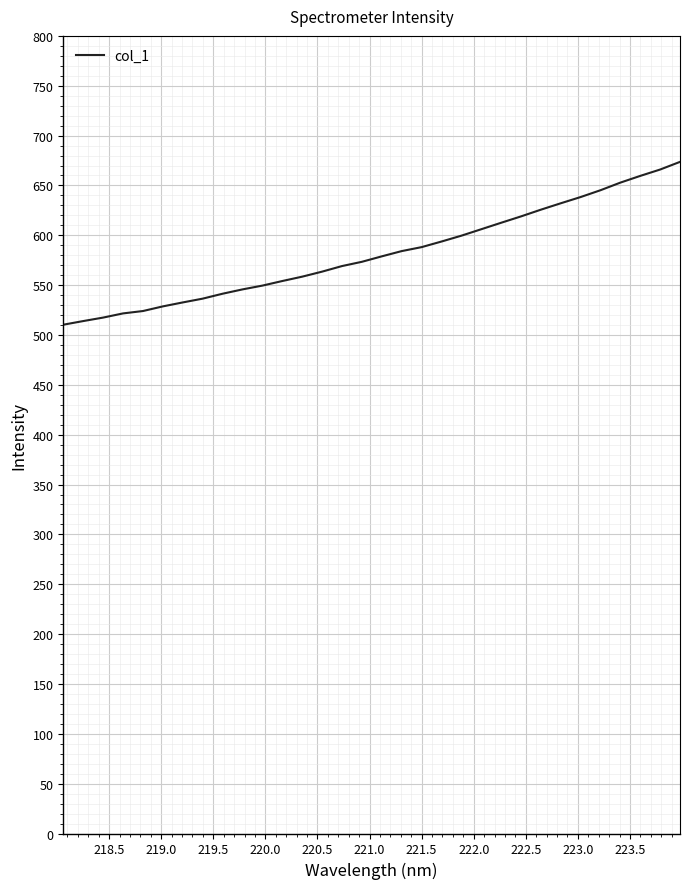

What is the greatest value displayed?

673.6